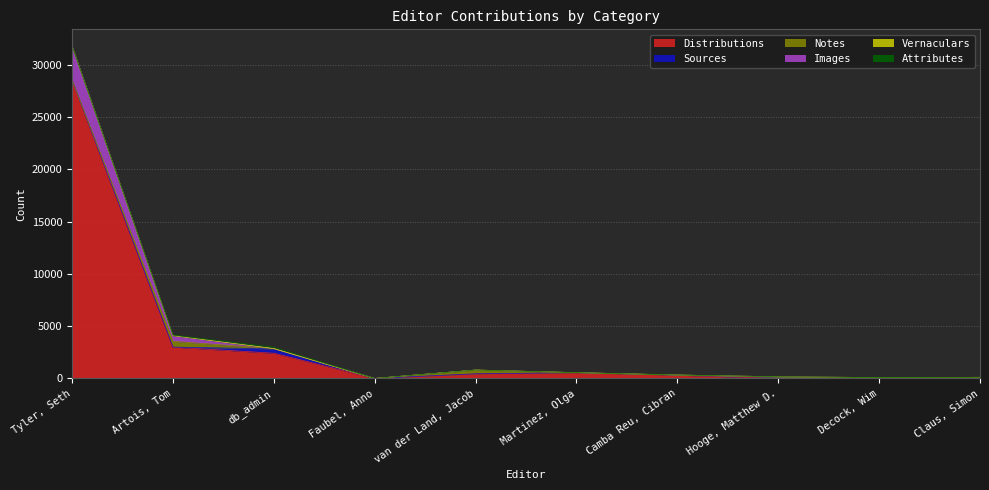

In Distributions, how many points are higher than both neighbors (excluding endpoints)?

1